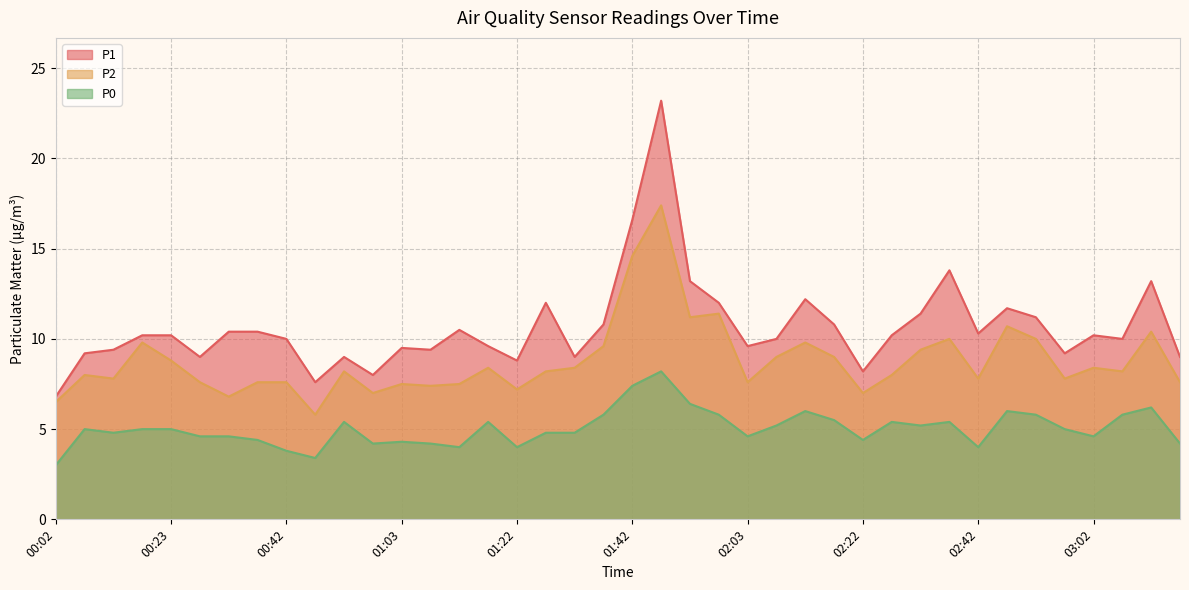

Rank the series by their maximum value, from highest to lowest.

P1, P2, P0